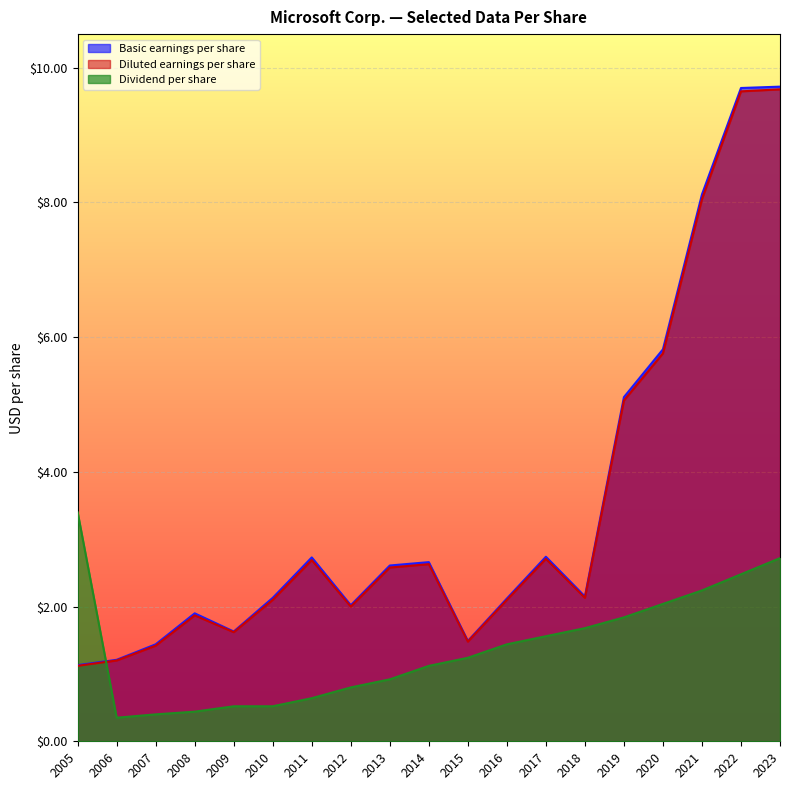

List the series in order of their peak value, lowest first.

Dividend per share, Diluted earnings per share, Basic earnings per share